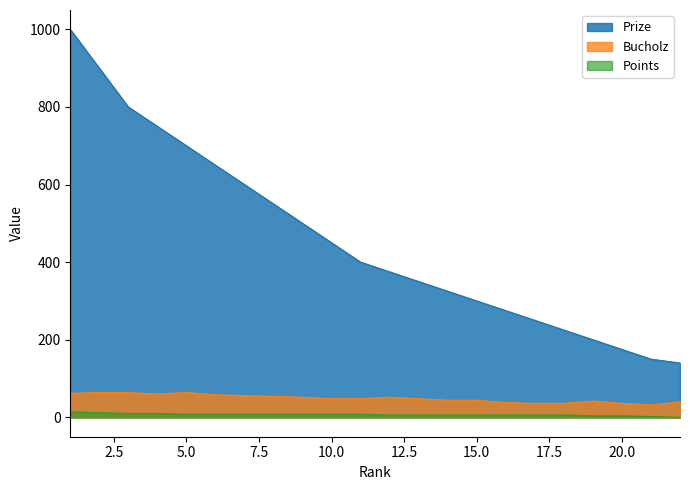

Rank the series by their maximum value, from lowest to highest.

Points, Bucholz, Prize